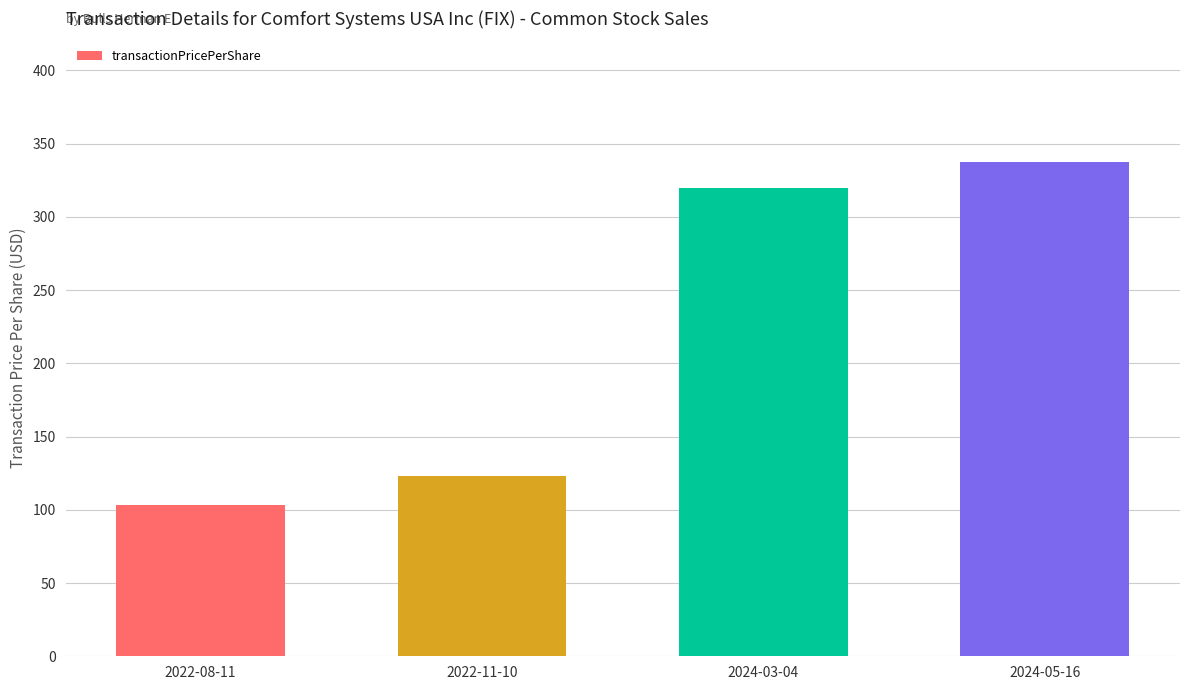

Reading right to left, what are all the values shown in this chart?

2024-05-16=337.4	2024-03-04=320.0	2022-11-10=123.0	2022-08-11=103.4